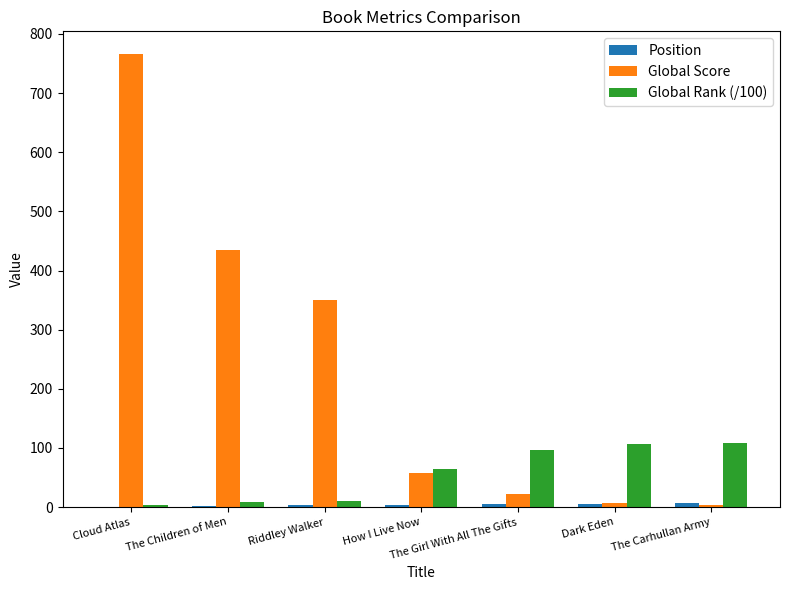

Between The Children of Men and Dark Eden, which series saw the biggest shift?

Global Score